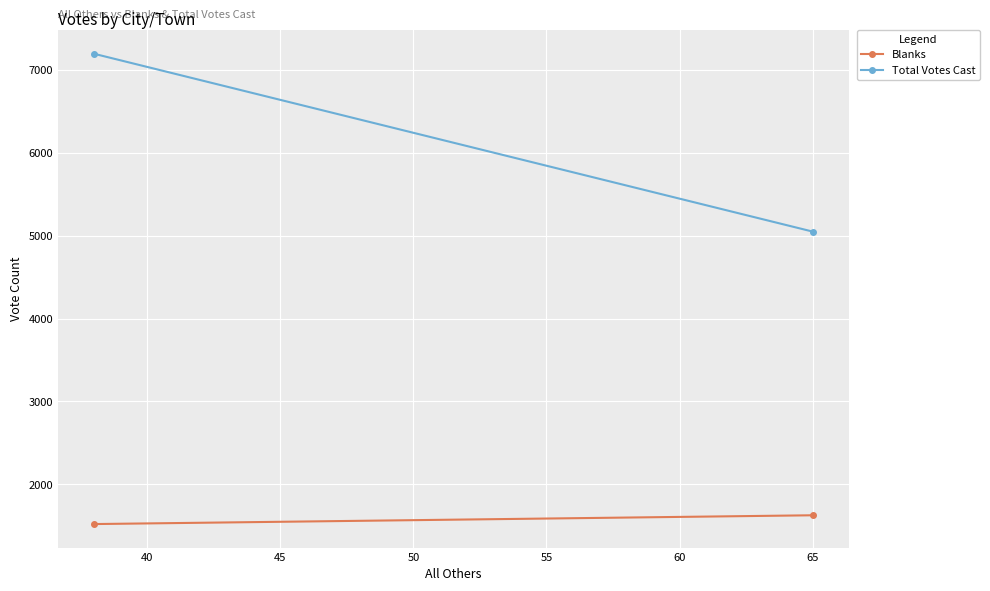

Between 35 and 40, which series saw the biggest shift?

Total Votes Cast